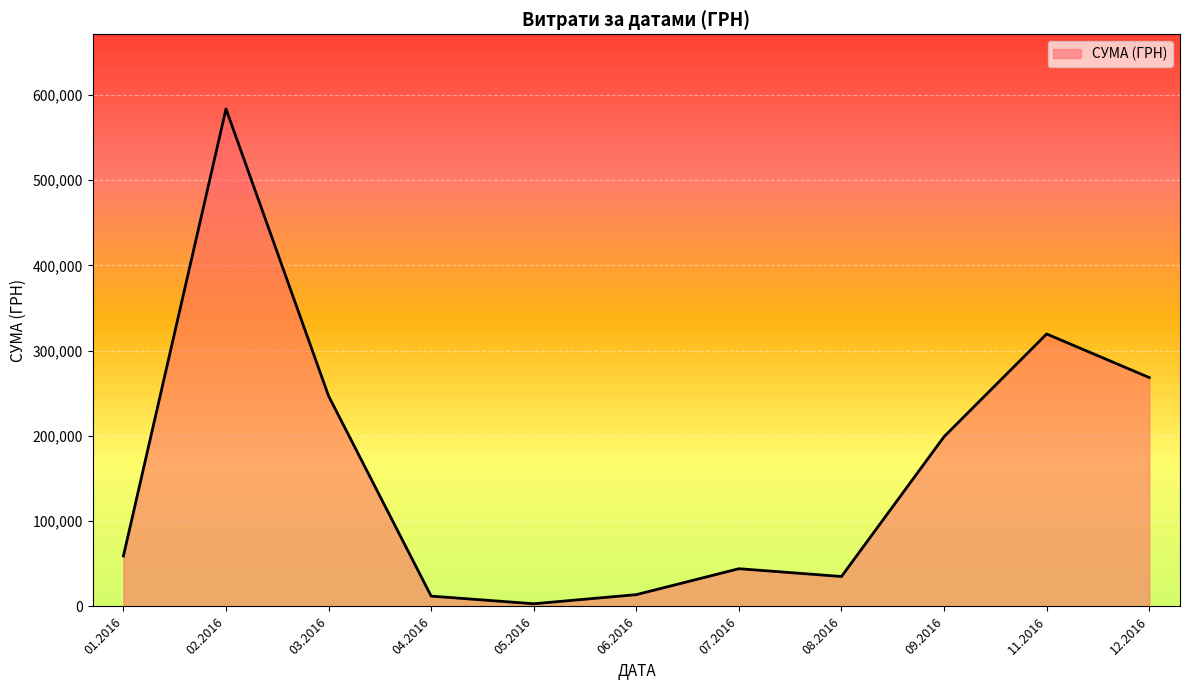

Between 01.2016 and 12.2016, which is larger?

12.2016